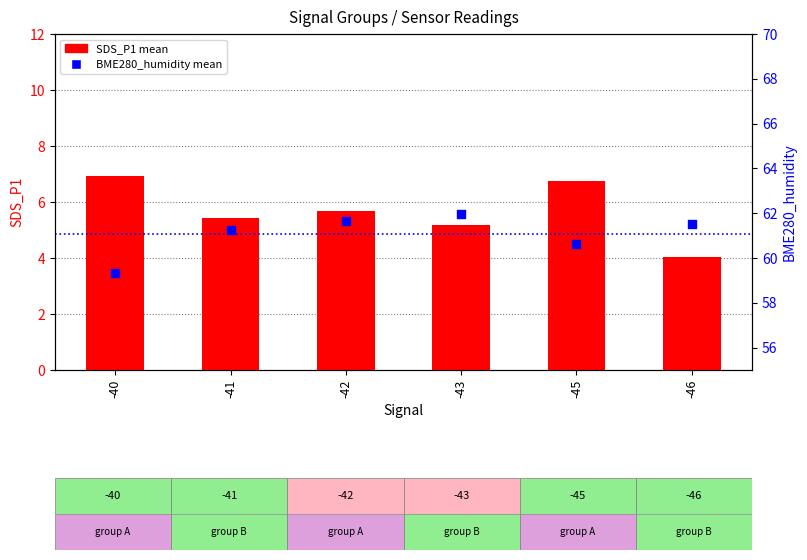

At which category is the sum across all series the highest?

-45